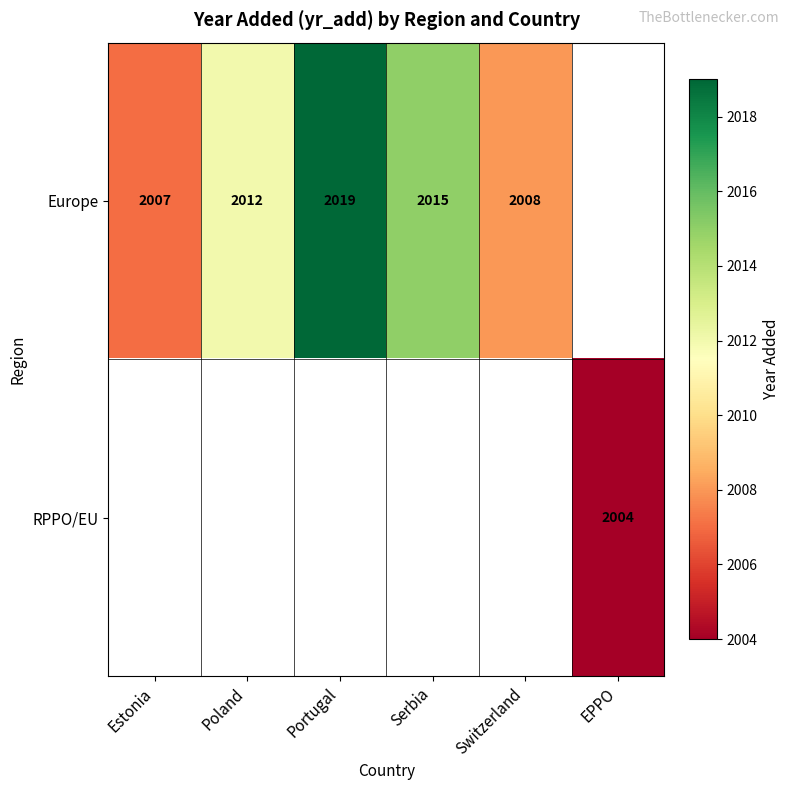

At how many categories does at least one series exceed 2006?

5